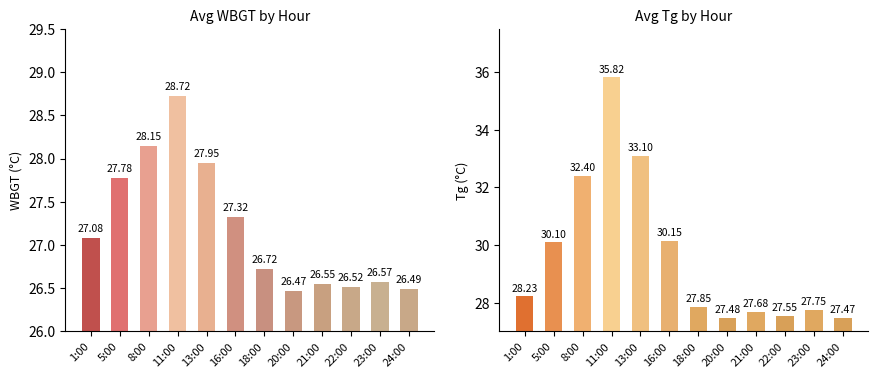

Read the Tg value at 1:00.

28.2